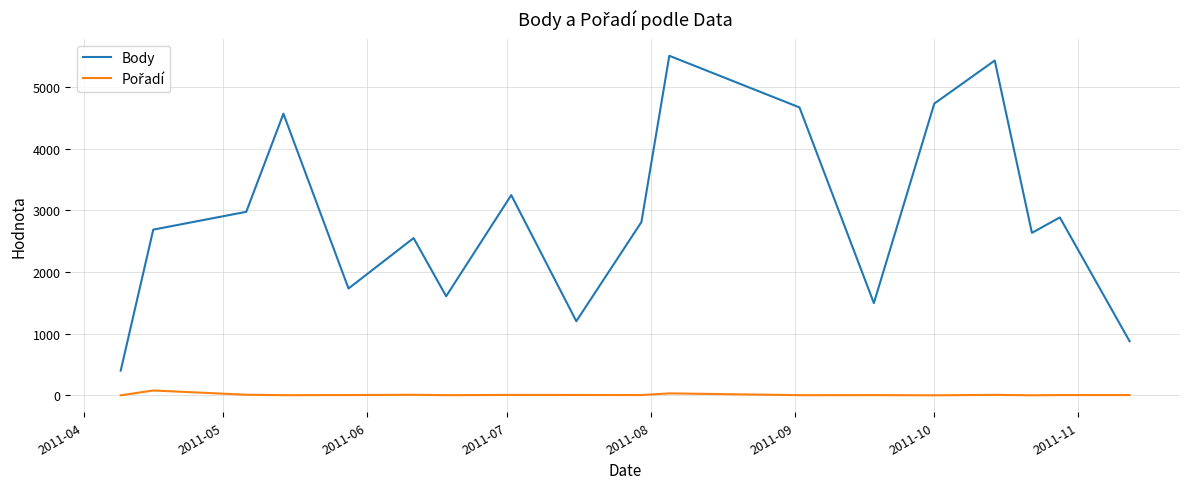

Does the chart display data point markers on the line(s)?

No